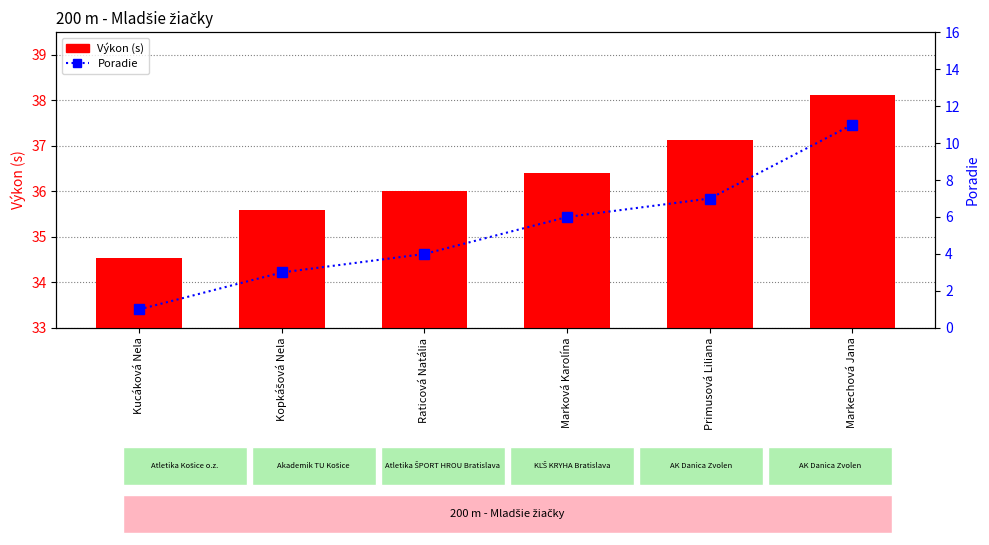

Reading left to right, transcribe all the data shown in this chart.

Výkon (s): 34.5	35.6	36.0	36.4	37.1	38.1
Poradie: 1.0	3.0	4.0	6.0	7.0	11.0